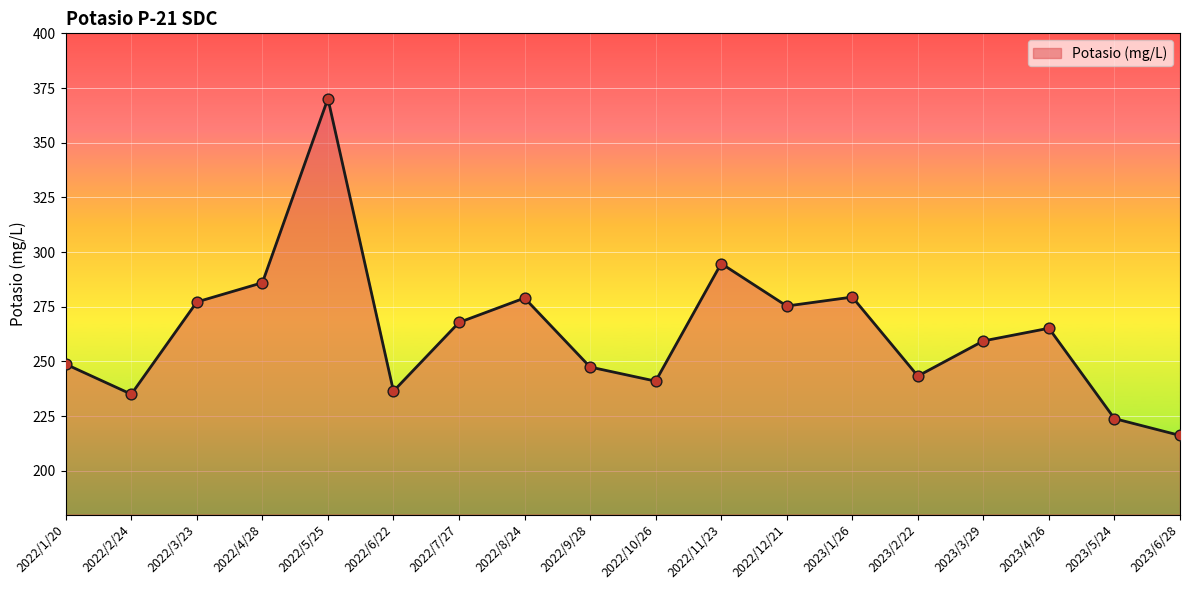

What is the change in value from 2022/8/24 to 2022/10/26?

-38.0